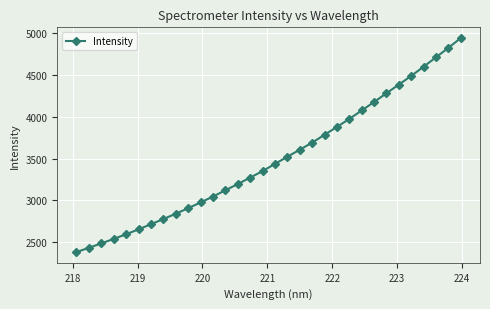

What is the maximum value shown in the chart?

4940.0